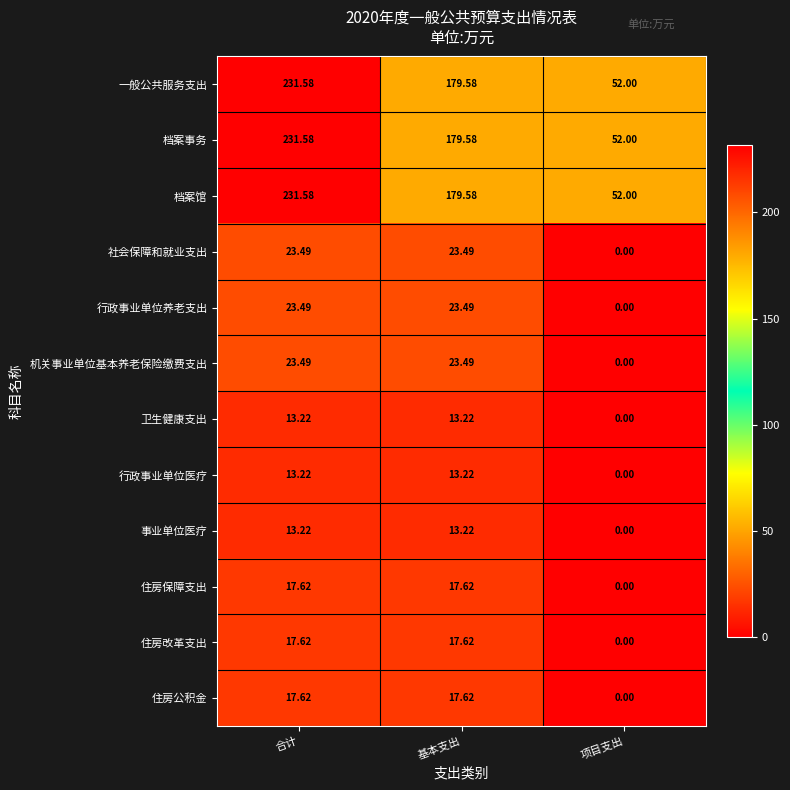

At which category is the sum across all series the highest?

合计